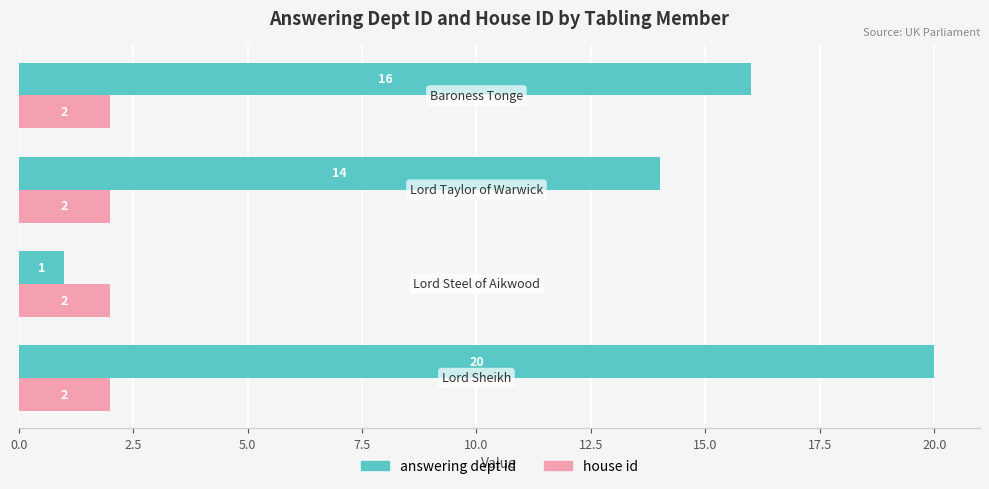

What is the difference between the second highest and minimum values in the answering dept id series?

15